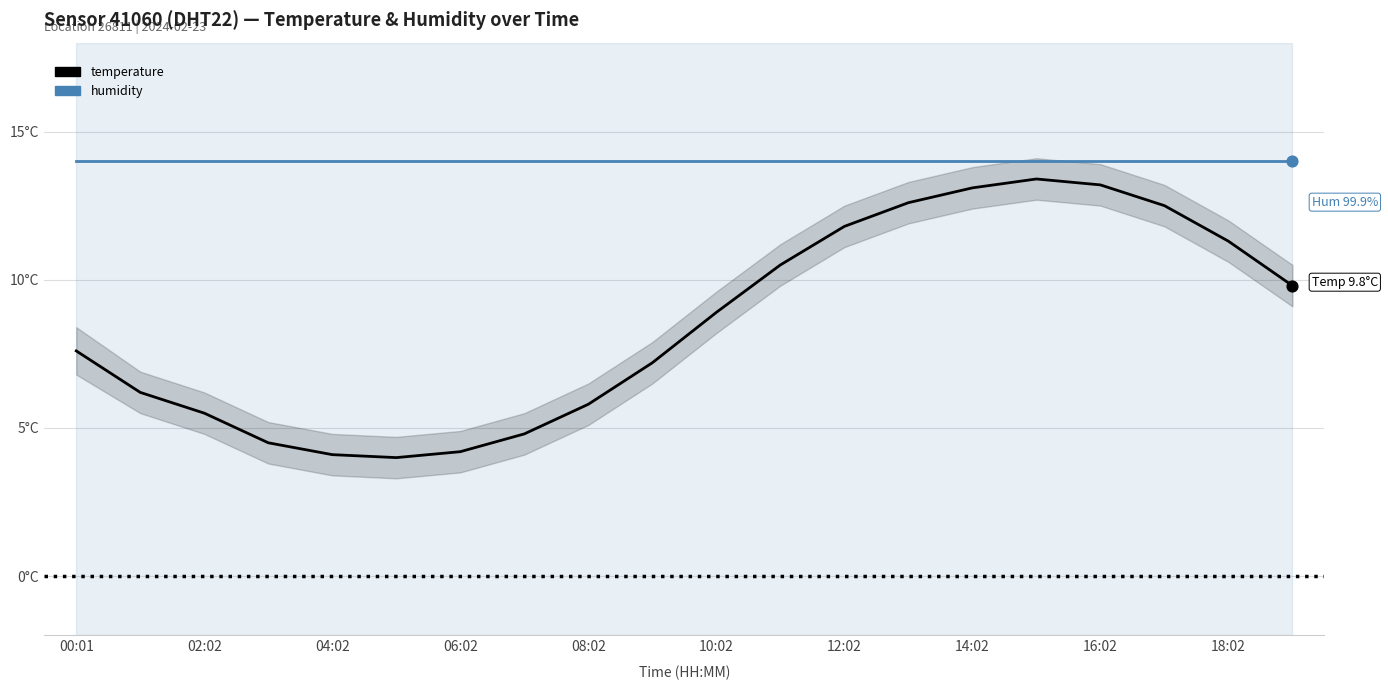

What are all the series names shown in the legend?

temperature, humidity